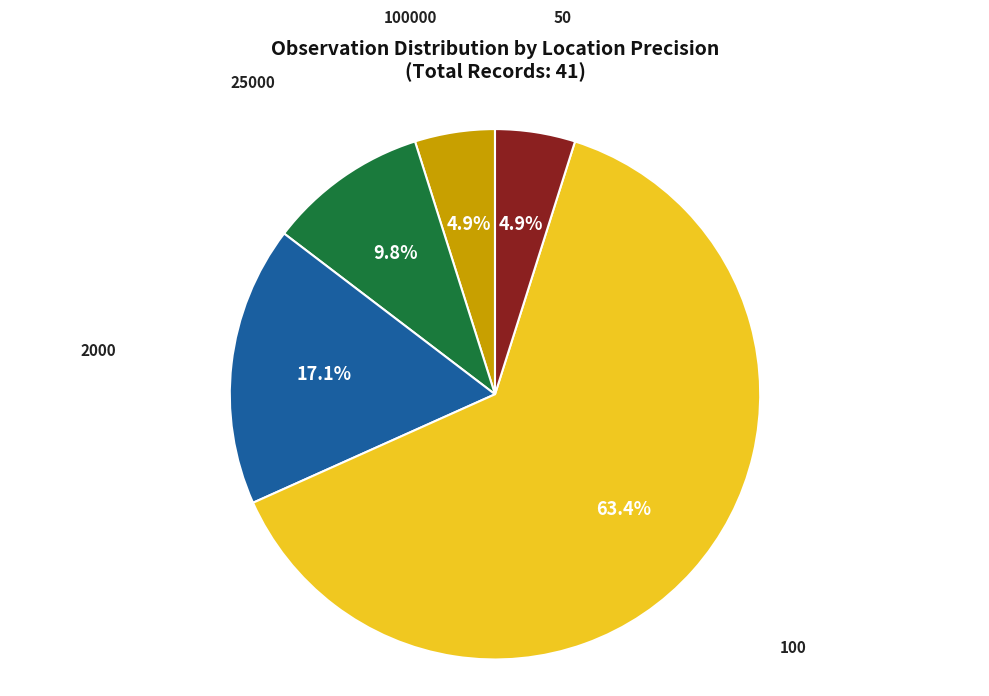

Which category accounts for the majority?

100